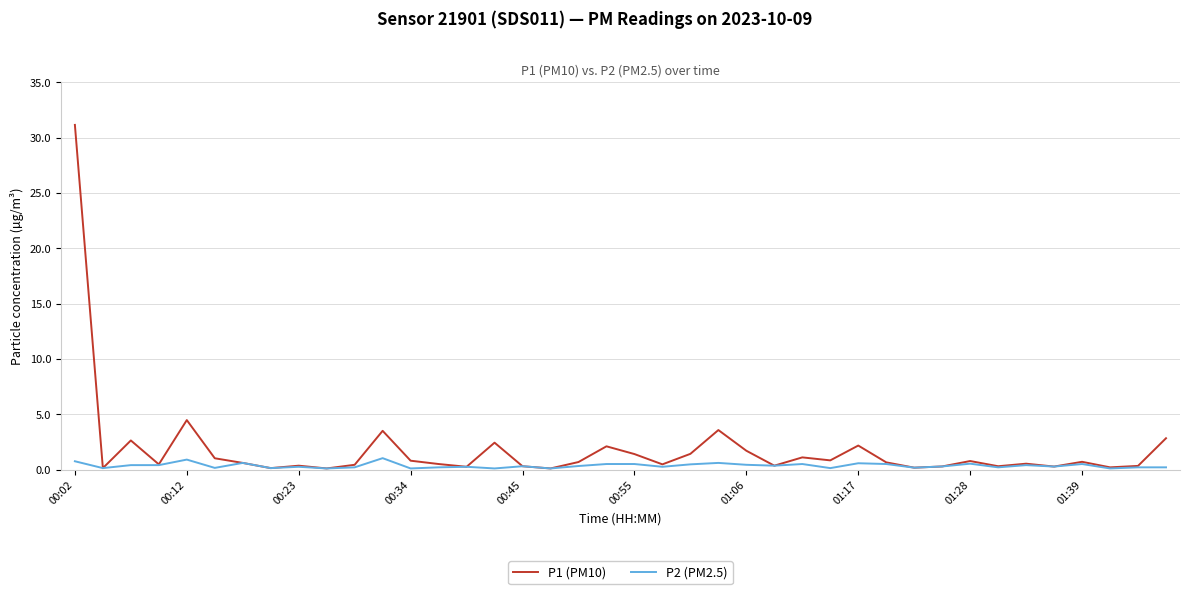

Which series has the largest total across all categories?

P1 (PM10)